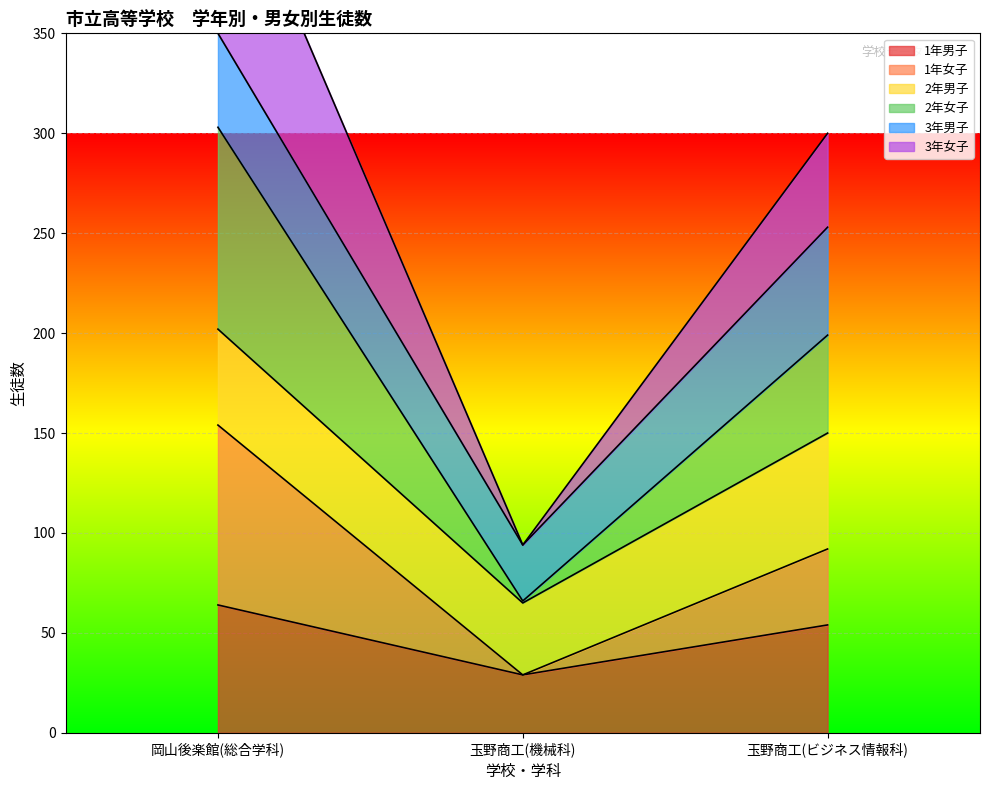

What is the difference between the maximum and minimum values in the 1年男子 series?

35